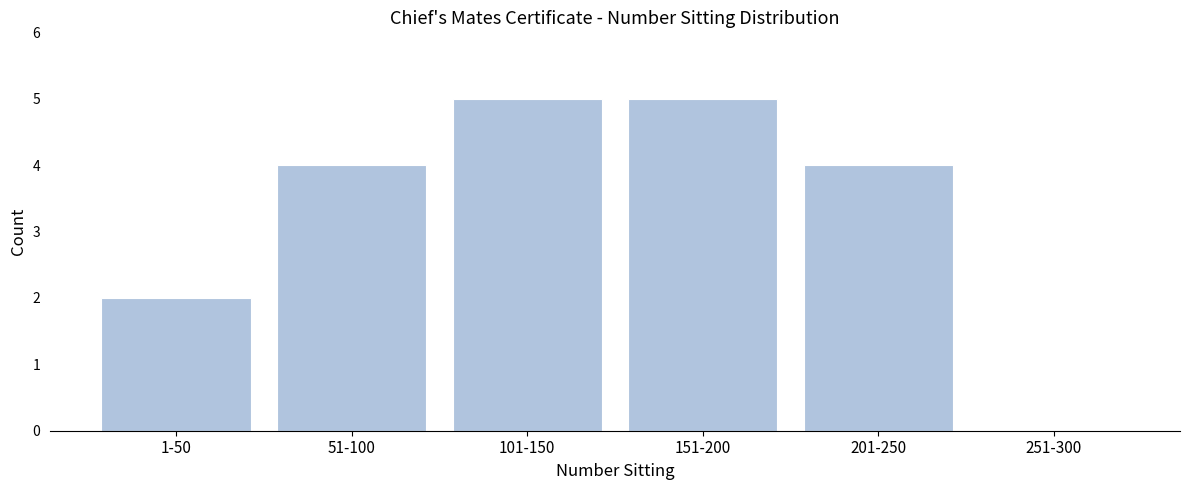

Reading left to right, list all the values displayed in this chart.

1-50=2	51-100=4	101-150=5	151-200=5	201-250=4	251-300=0